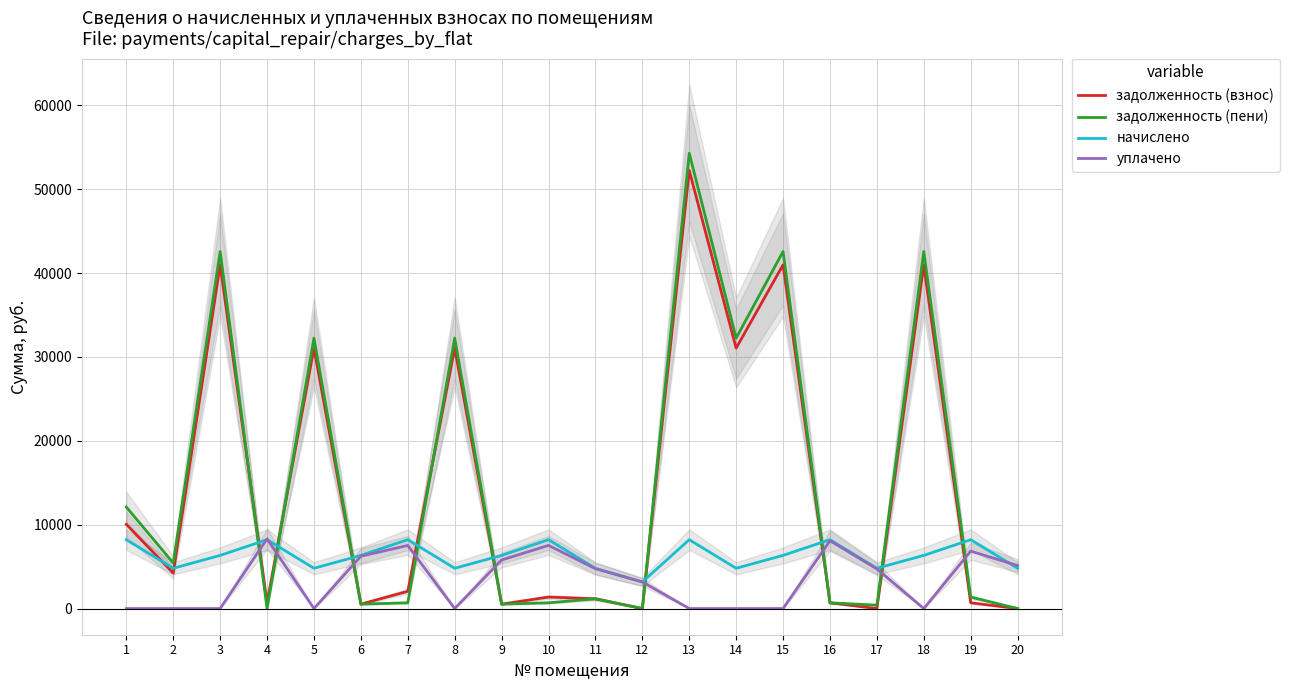

Is it true that задолженность (взнос) equals 31044.0 at 8?

True